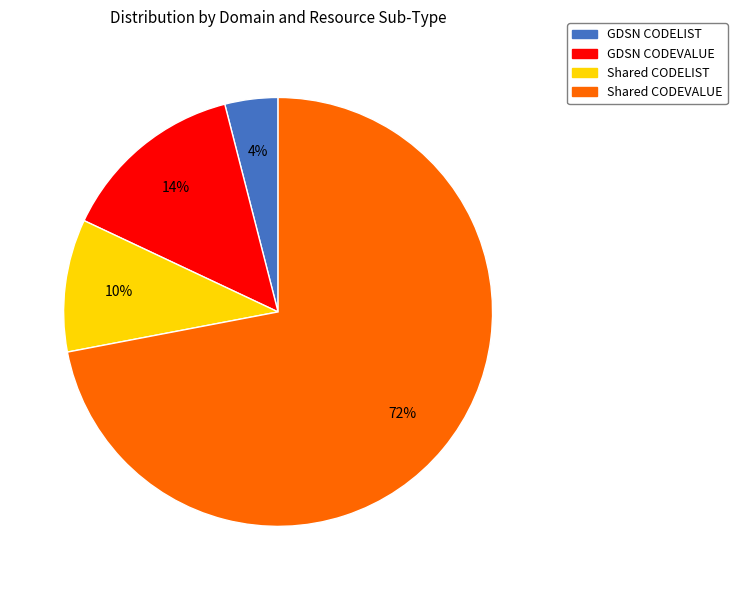

Rank the categories by value from highest to lowest.

Shared CODEVALUE, GDSN CODEVALUE, Shared CODELIST, GDSN CODELIST